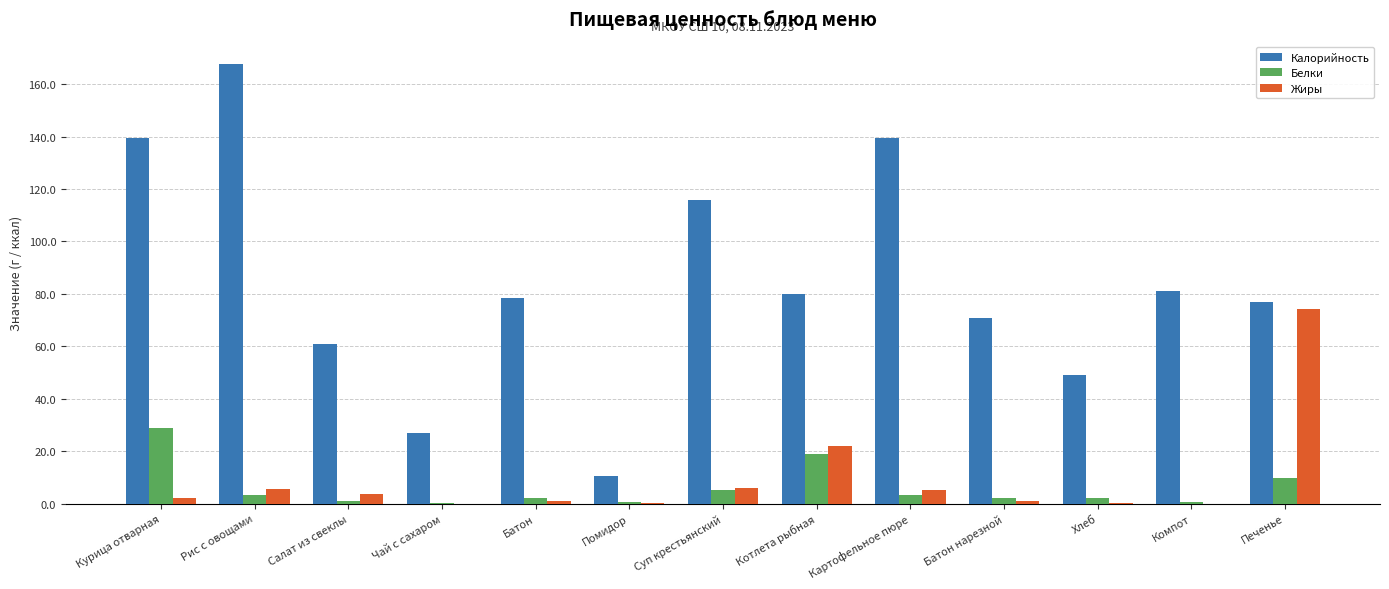

What is the greatest value displayed?

167.8